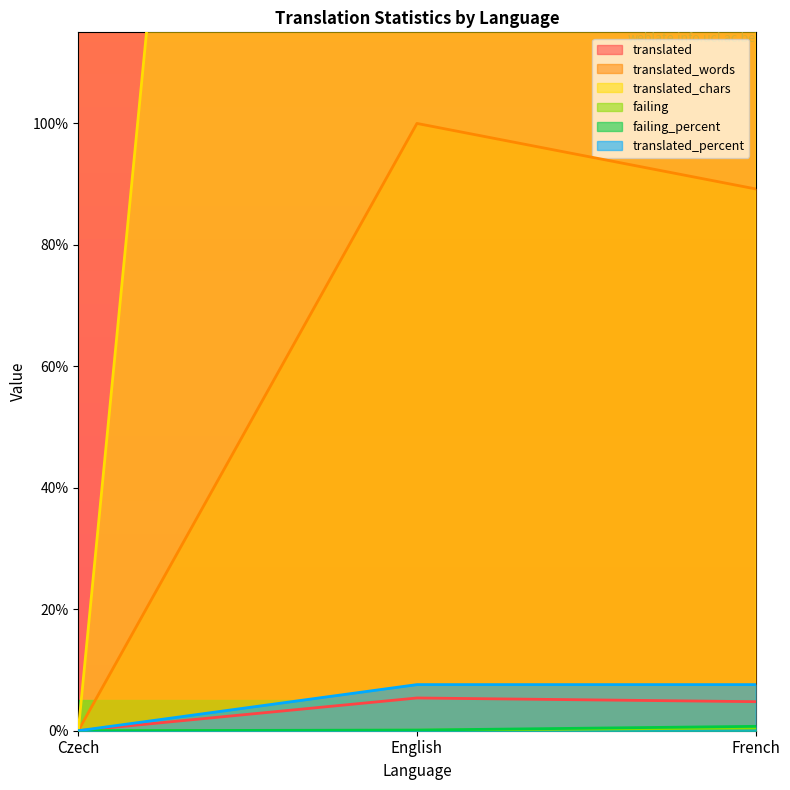

What is the difference between the maximum and minimum values in the translated_percent series?

7.6